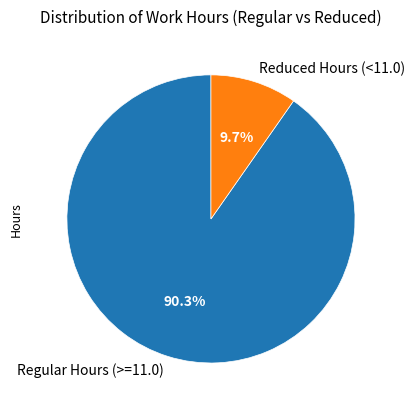

Is there any slice that represents more than half of the pie?

Yes